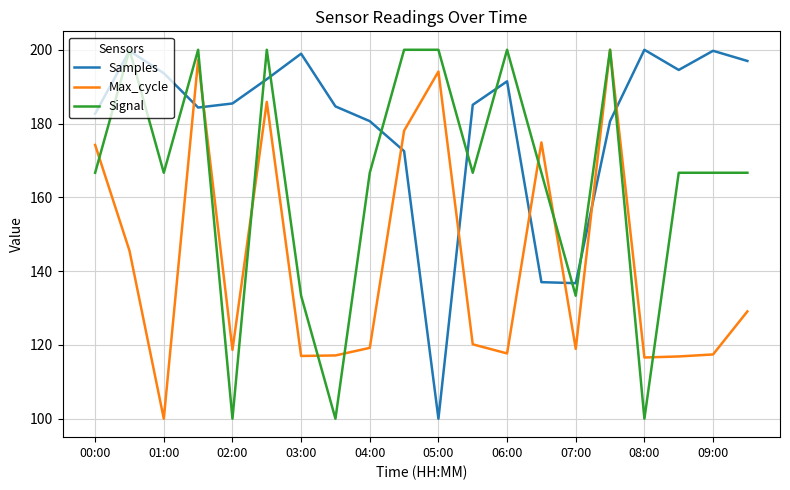

What is the minimum value for Samples?

100.0